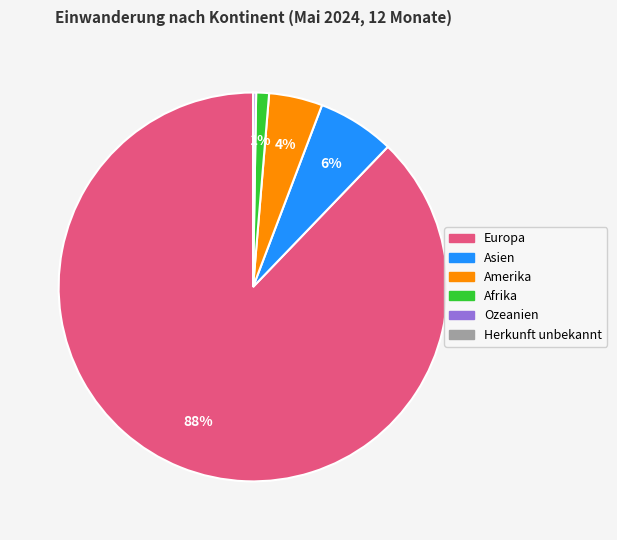

What is the ratio of the value at Asien to the value at Afrika?

6.0